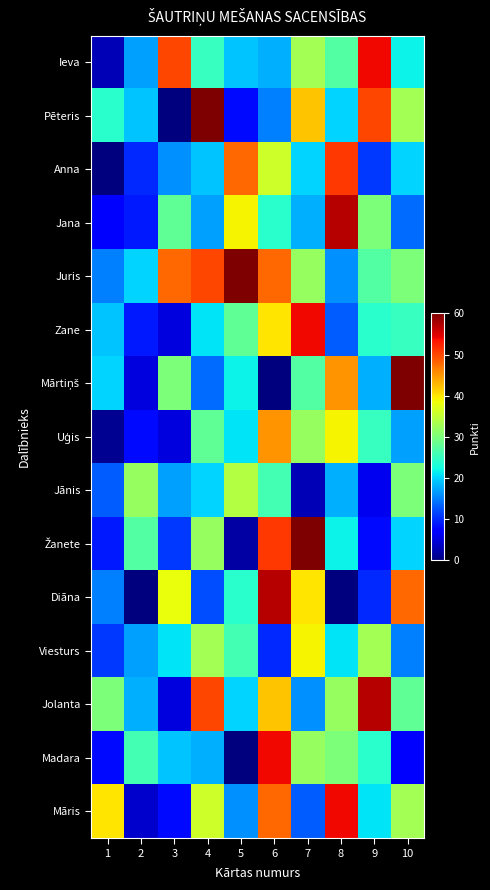

At which category is the sum across all series the highest?

6